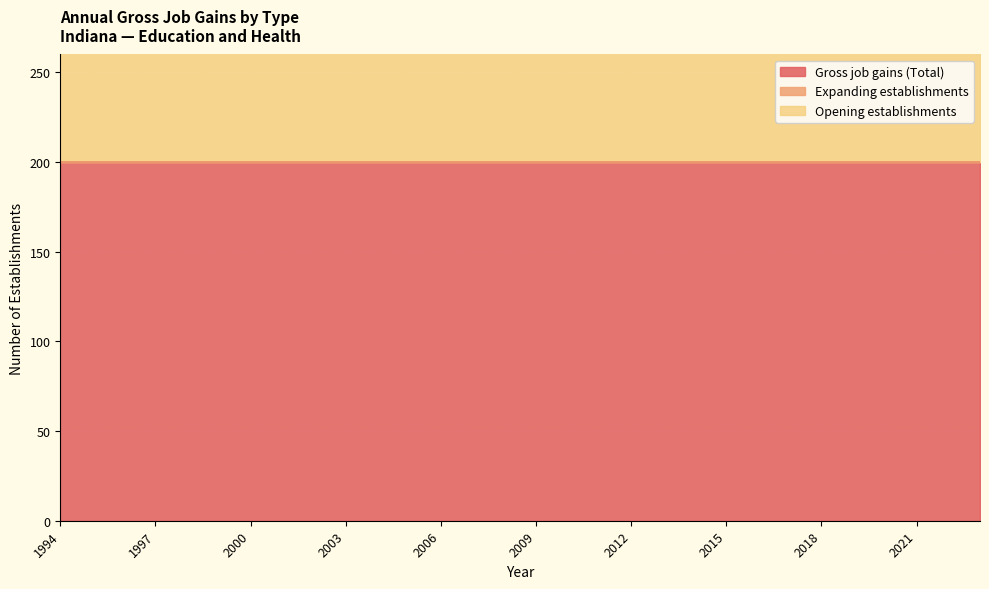

Is it true that Opening establishments equals 280 at 2010?

False